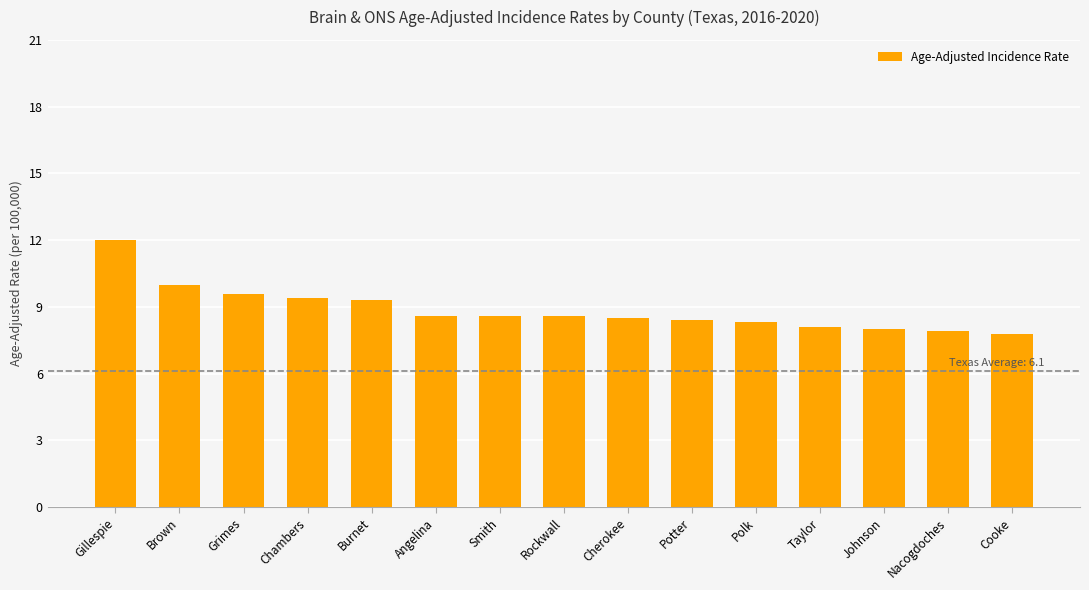

Does the chart contain any negative values?

No